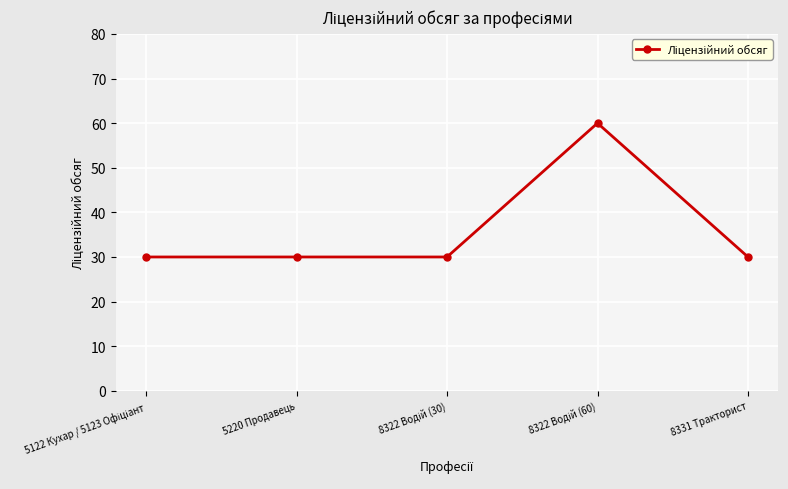

What is the greatest value displayed?

60